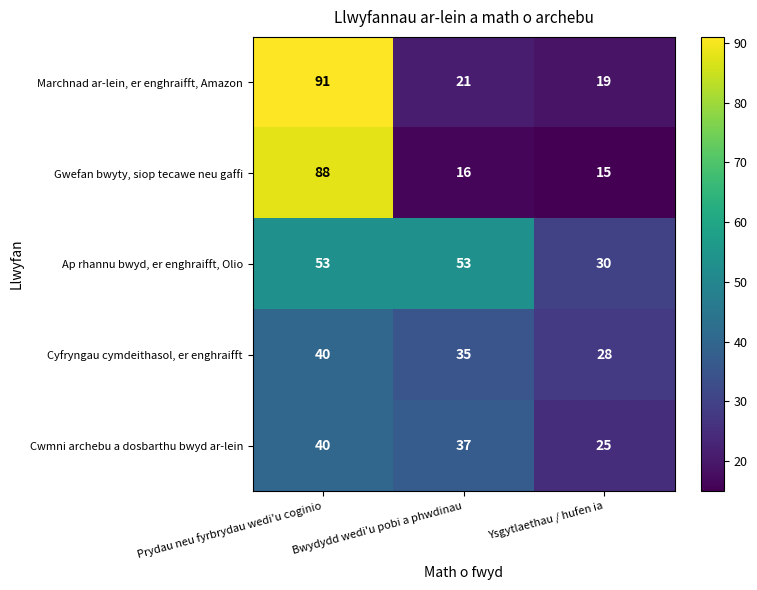

Which series has the widest spread of values?

Gwefan bwyty, siop tecawe neu gaffi